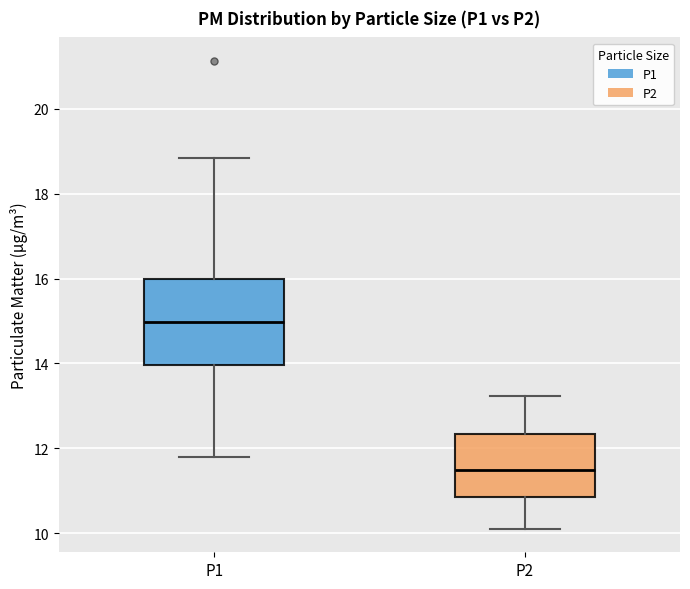

Reading left to right, transcribe this box plot: for each box, give where its median line is, the range the box spans, and where its two whiskers end, as read against the y-axis. The values are not printed on the chart, so give them approximately, as read against the axis.

P1: median 15.0, box 14.0 to 16.0, whiskers 11.8 to 18.8
P2: median 11.4, box 10.8 to 12.4, whiskers 10.2 to 13.2